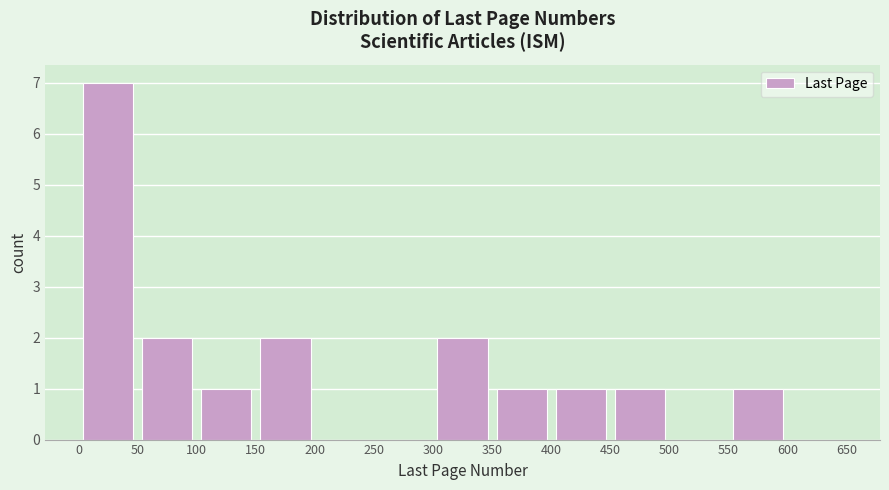

Reading left to right, transcribe this chart: for each bar, give the range it covers on the x-axis and its height. The values are not printed on the chart, so give them approximately, as read against the axis.

0 to 50: 7
50 to 100: 2
100 to 150: 1
150 to 200: 2
200 to 250: 0
250 to 300: 0
300 to 350: 2
350 to 400: 1
400 to 450: 1
450 to 500: 1
500 to 550: 0
550 to 600: 1
600 to 650: 0